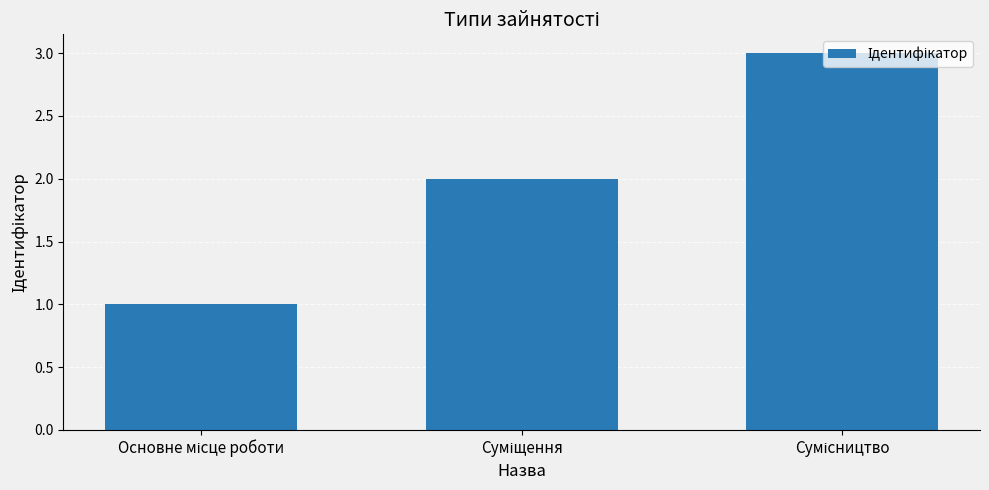

What is the greatest value displayed?

3